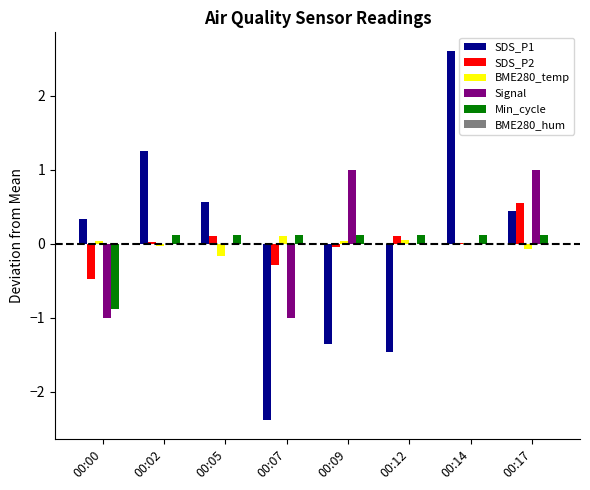

The SDS_P2 series shows -0.2 at 00:00. True or false?

False